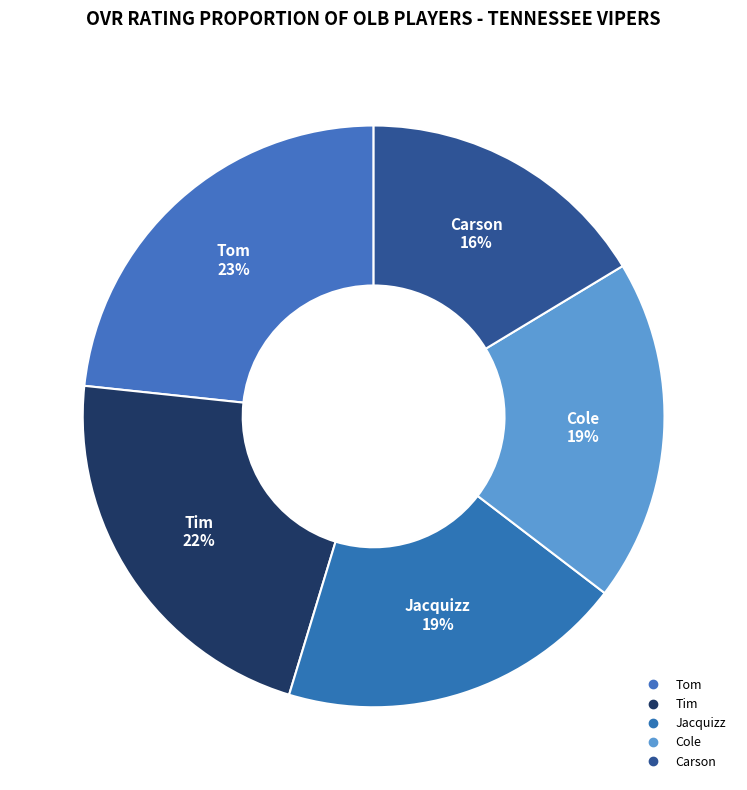

The Tim slice represents 30% of the pie. True or false?

False